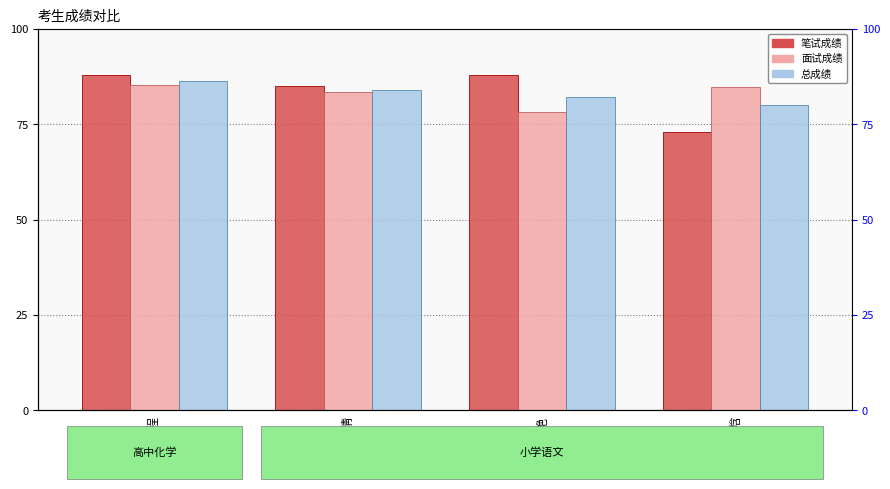

Rank the categories by 笔试成绩 value from lowest to highest.

曹梦晗, 封冰倩, 钱程, 张艳